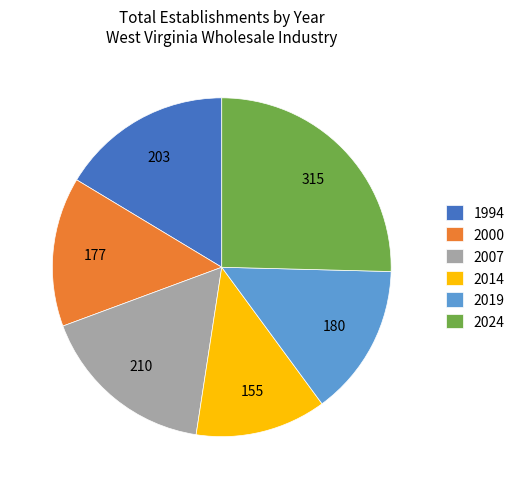

Count the number of slices in the pie.

6